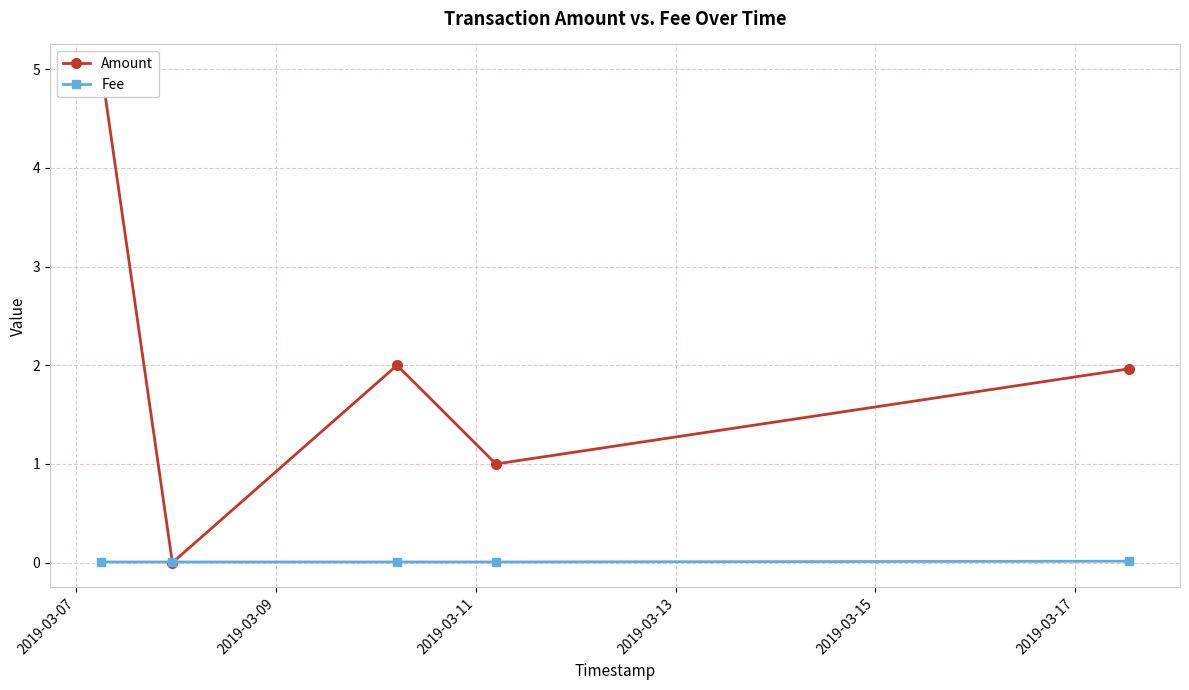

True or false: Fee has more than 2 interior local peaks.

False